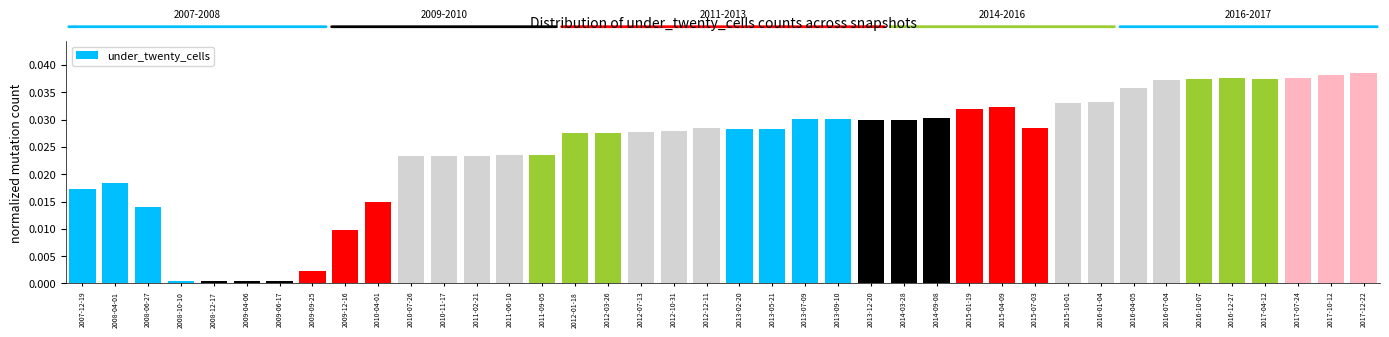

What is the label of the 28th bar from the right?

2011-02-21